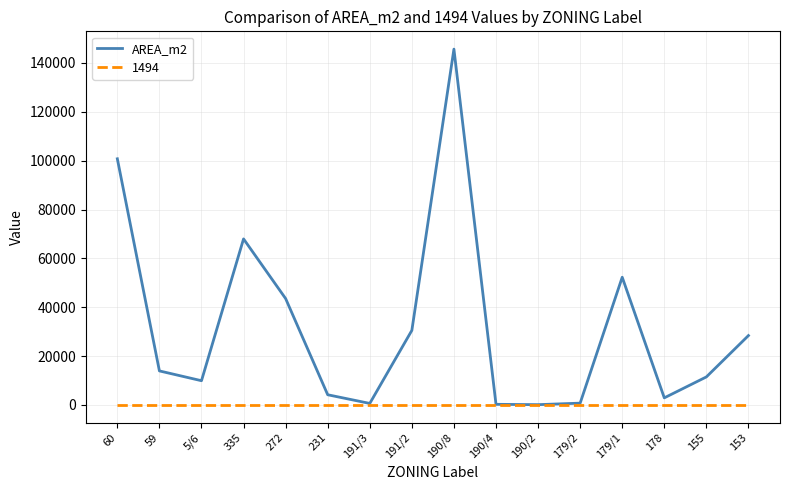

What is the greatest value displayed?

145659